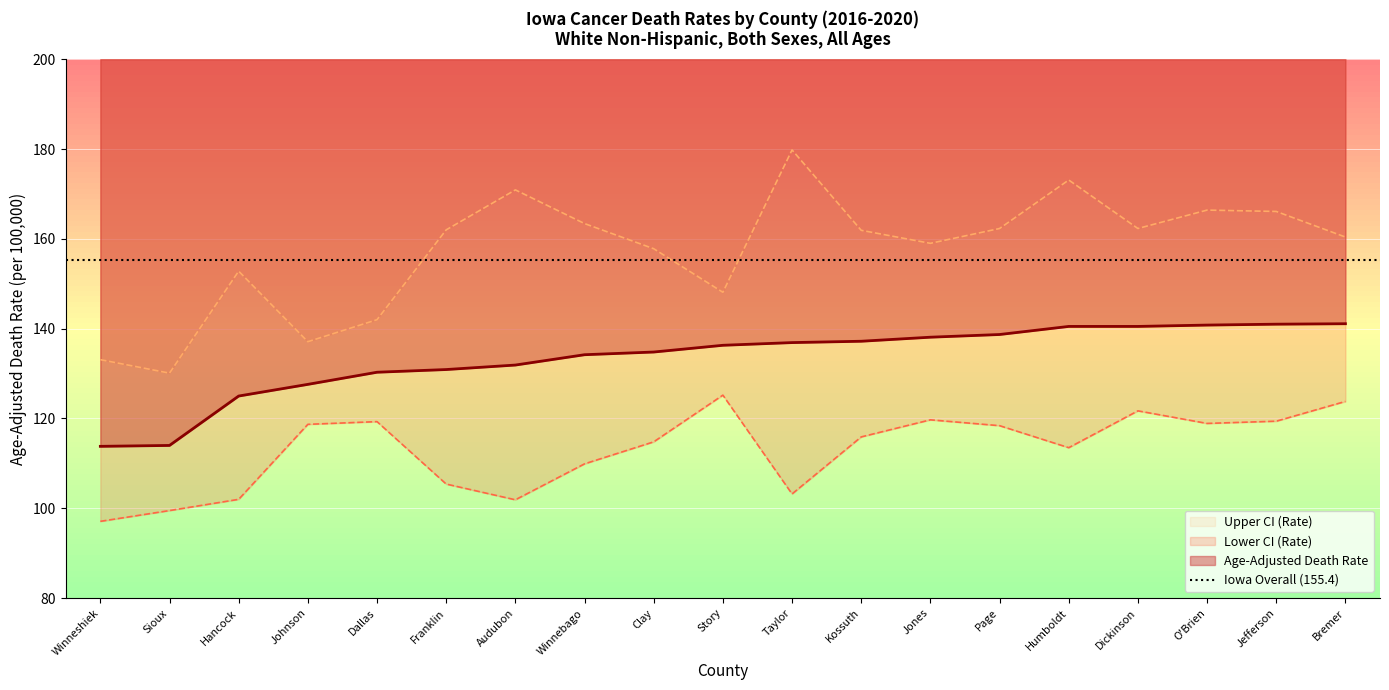

Which series has the largest range (max minus min)?

Upper CI (Rate)